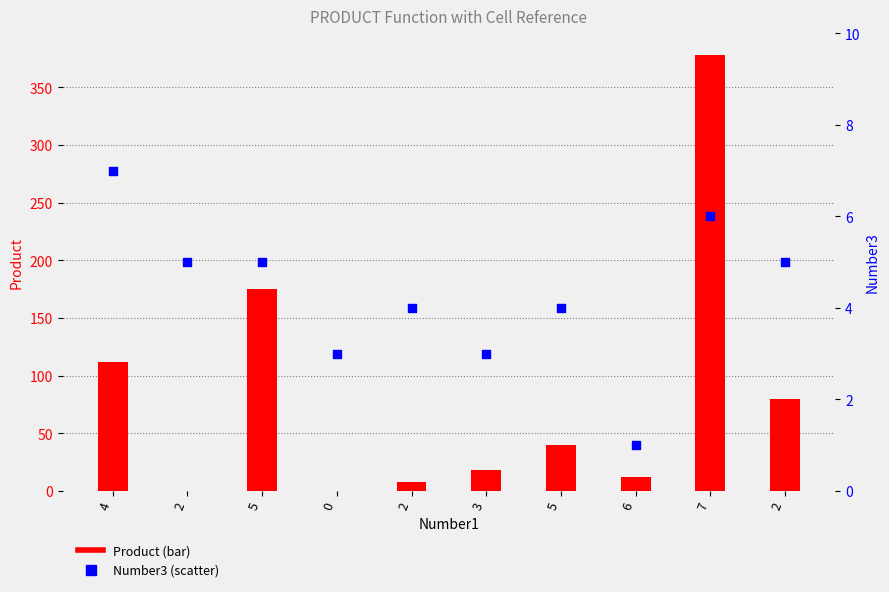

At how many categories does at least one series exceed 154?

2